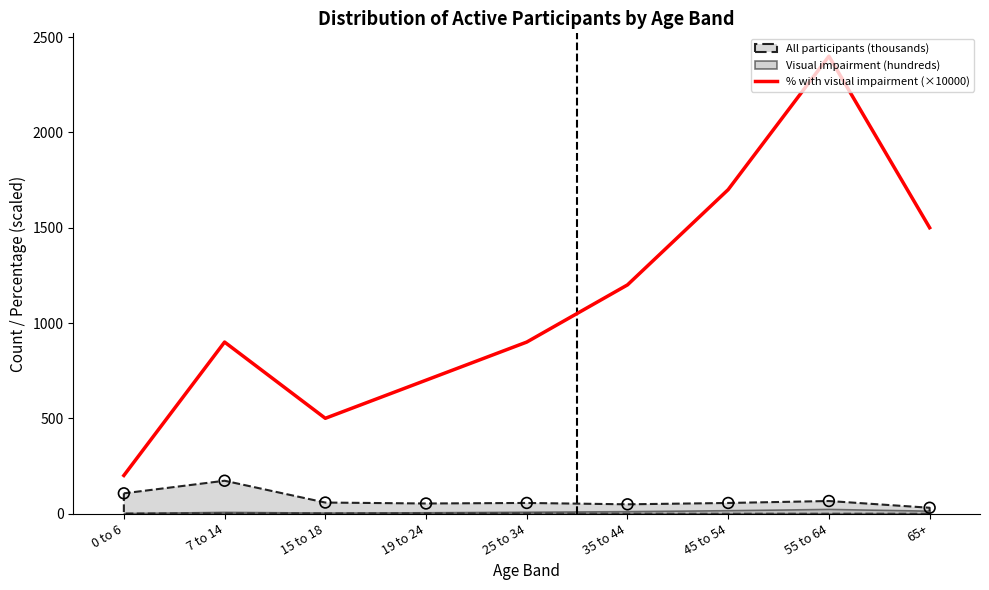

What is the ratio of the value at 15 to 18 to the value at 55 to 64?

0.2